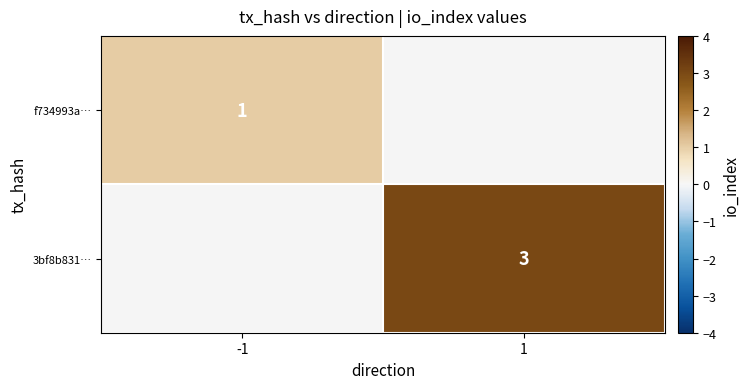

True or false: 3bf8b831… has a value of 2 at 1.

False